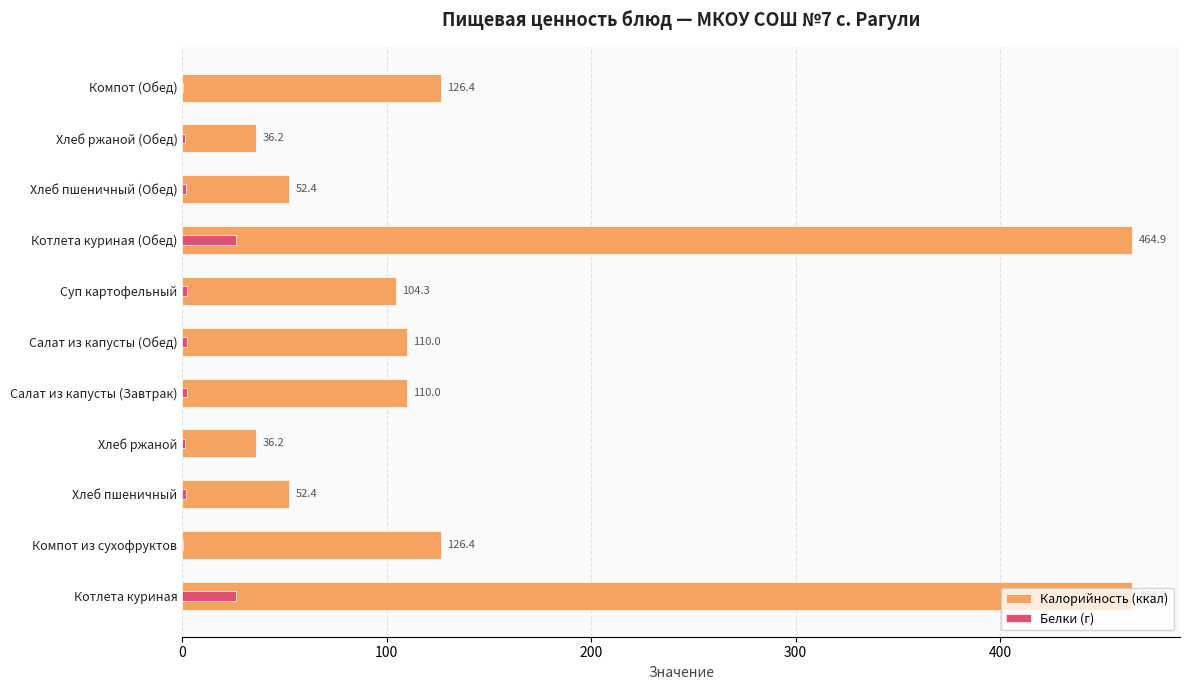

Reading left to right, transcribe all the data shown in this chart.

Калорийность (ккал): 464.9	126.4	52.4	36.2	110.0	110.0	104.3	464.9	52.4	36.2	126.4
Белки (г): 26.5	0.4	1.5	1.3	2.3	2.3	2.1	26.5	1.5	1.3	0.4